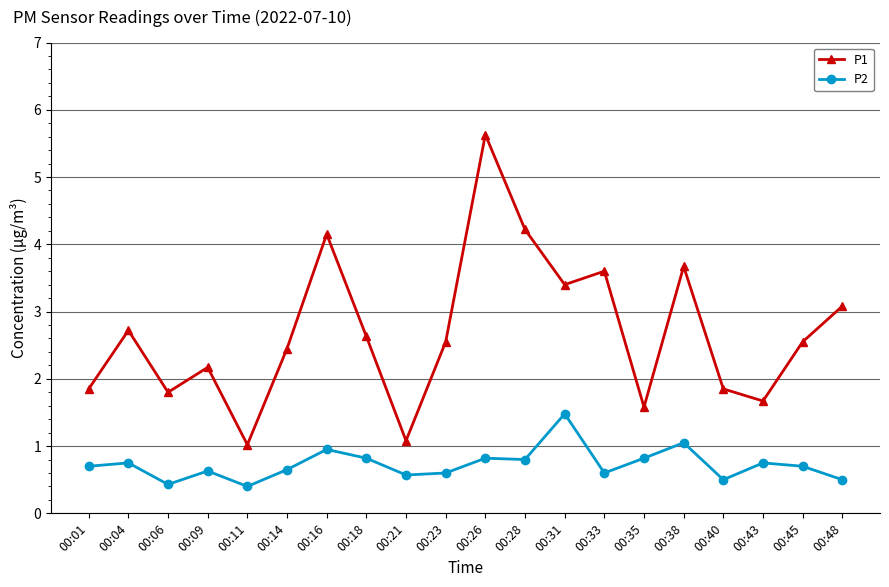

What is the value of the P1 point at the 17th from the left?

1.9